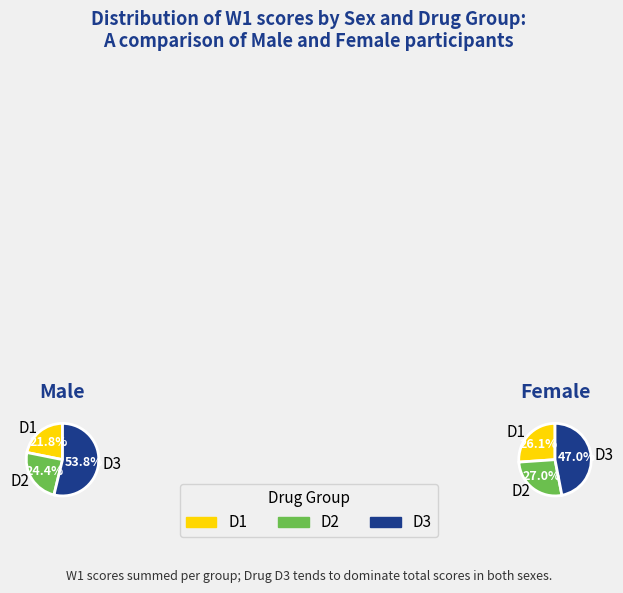

Is it true that 10 is 14% of the pie?

True